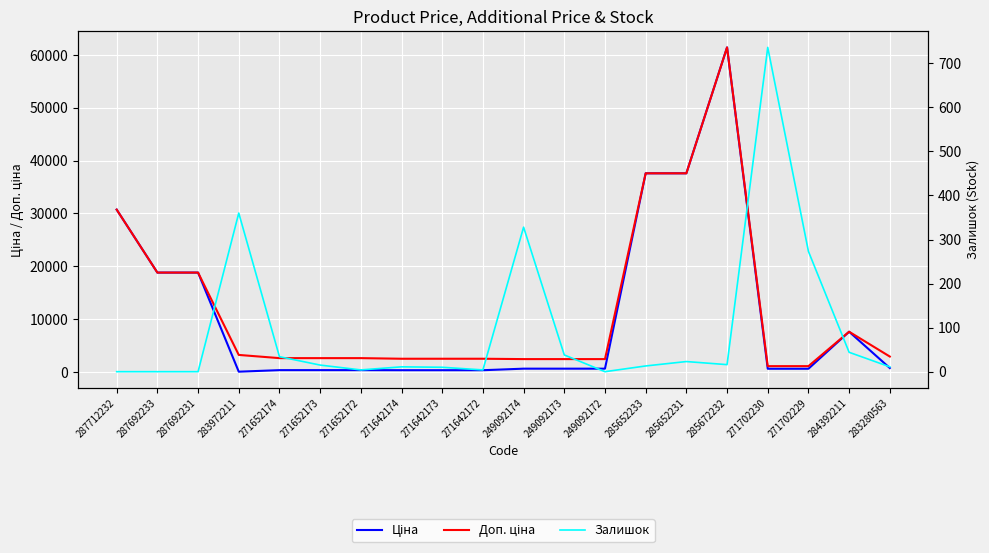

Between 271652173 and 271702229, which series saw the biggest shift?

Доп. ціна